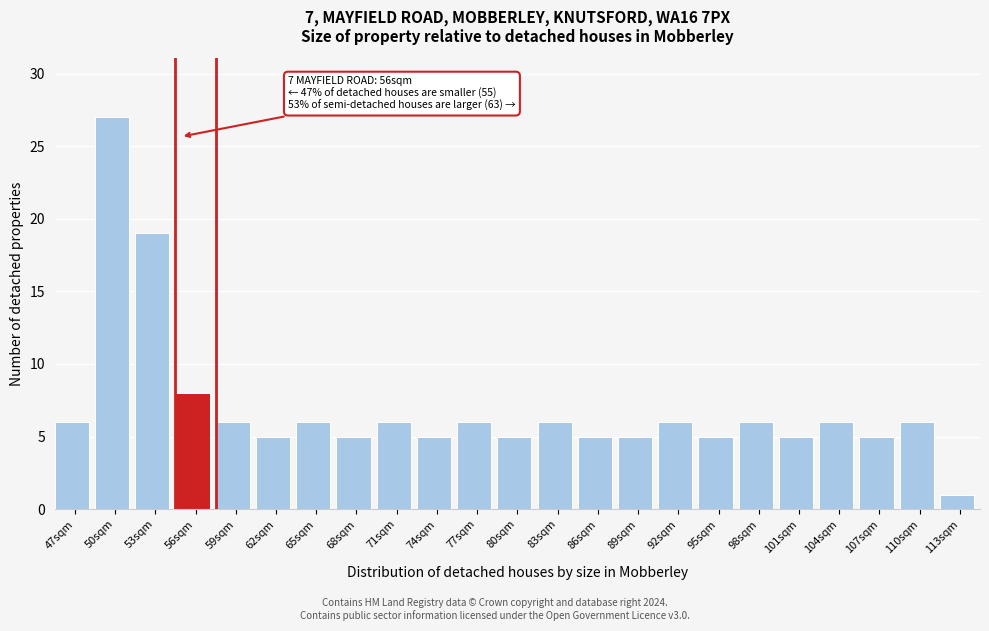

Reading left to right, transcribe all the data shown in this chart.

47sqm=6	50sqm=27	53sqm=19	56sqm=8	59sqm=6	62sqm=5	65sqm=6	68sqm=5	71sqm=6	74sqm=5	77sqm=6	80sqm=5	83sqm=6	86sqm=5	89sqm=5	92sqm=6	95sqm=5	98sqm=6	101sqm=5	104sqm=6	107sqm=5	110sqm=6	113sqm=1